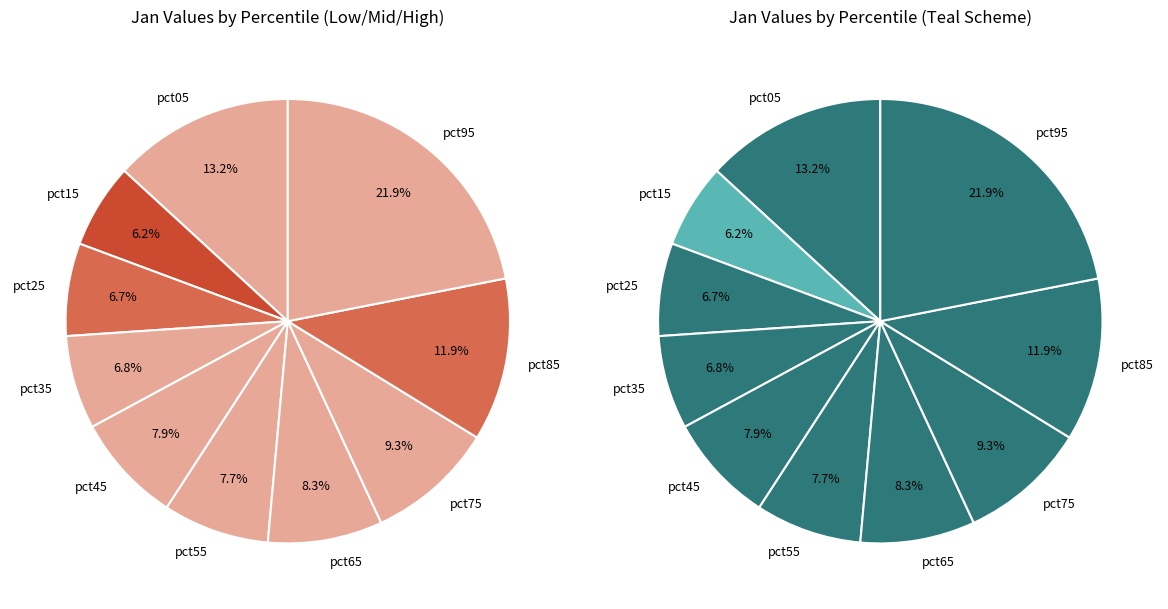

To the nearest percent, what is the difference between the largest and smallest slice percentages?

16%